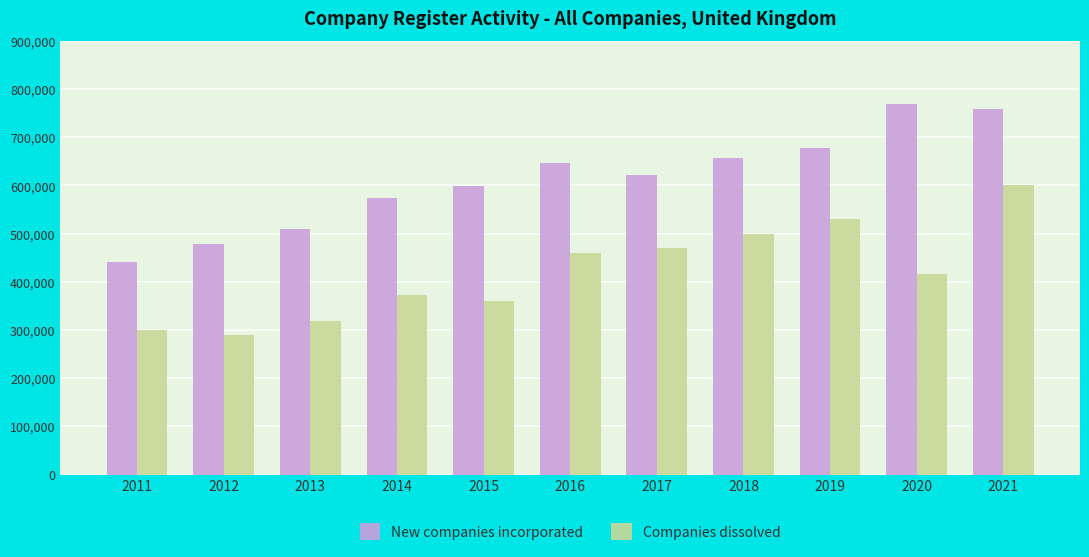

At which label does Companies dissolved first exceed 415690?

2016